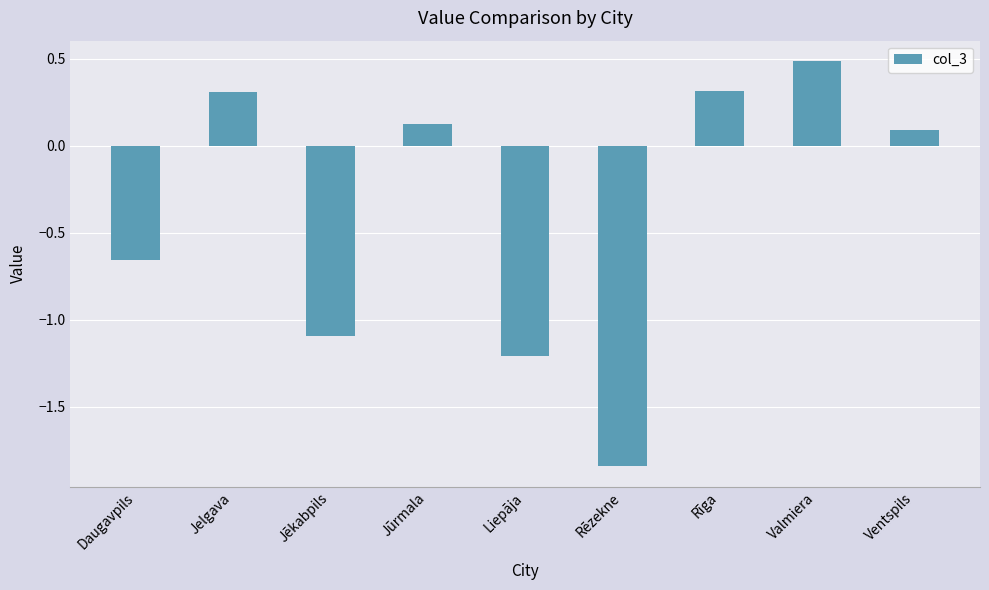

Read the value at Liepāja.

-1.2